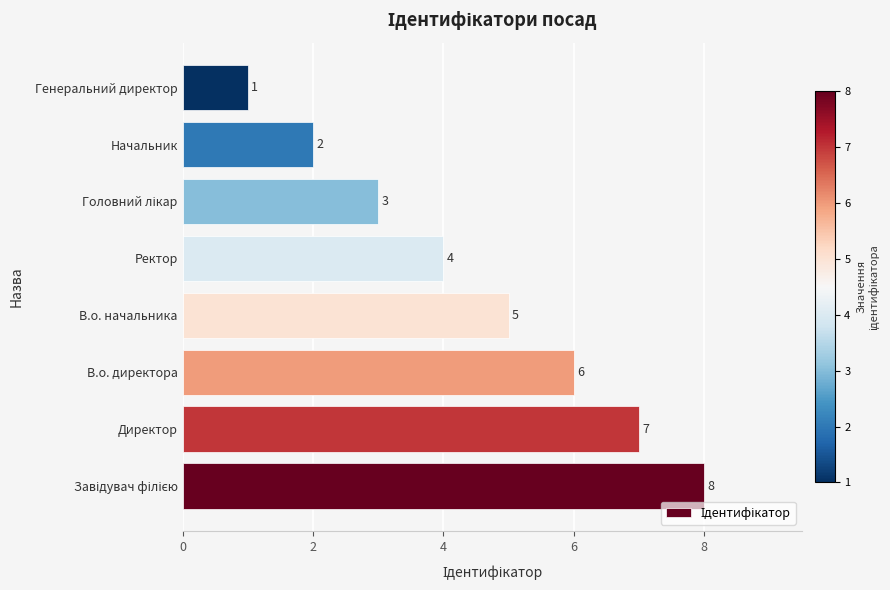

Reading bottom to top, what are all the values shown in this chart?

8	7	6	5	4	3	2	1